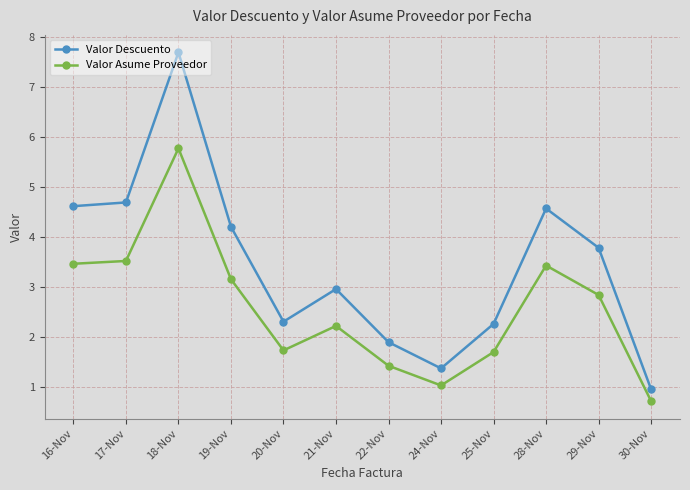

Reading left to right, list all the values displayed in this chart.

Valor Descuento: 16-Nov=4.6	17-Nov=4.7	18-Nov=7.7	19-Nov=4.2	20-Nov=2.3	21-Nov=3.0	22-Nov=1.9	24-Nov=1.4	25-Nov=2.3	28-Nov=4.6	29-Nov=3.8	30-Nov=0.9
Valor Asume Proveedor: 16-Nov=3.5	17-Nov=3.5	18-Nov=5.8	19-Nov=3.2	20-Nov=1.7	21-Nov=2.2	22-Nov=1.4	24-Nov=1.0	25-Nov=1.7	28-Nov=3.4	29-Nov=2.8	30-Nov=0.7